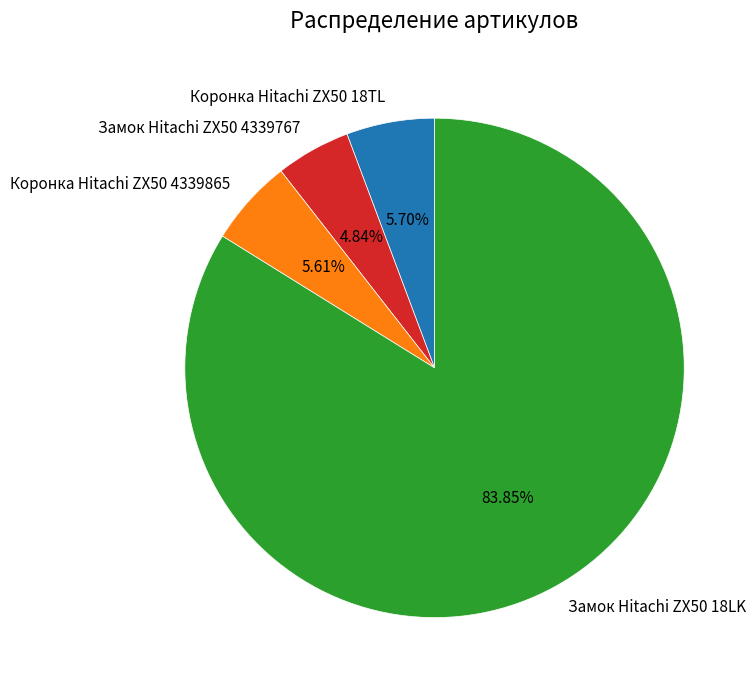

To the nearest percent, what percentage of the pie is Коронка Hitachi ZX50 18TL?

6%